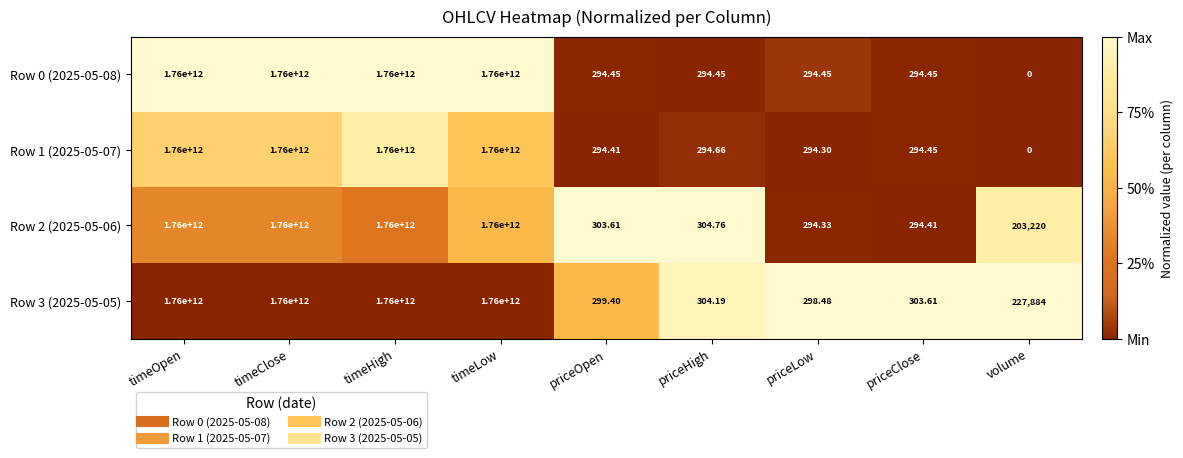

At which label does Row 0 (2025-05-08) reach its minimum?

volume